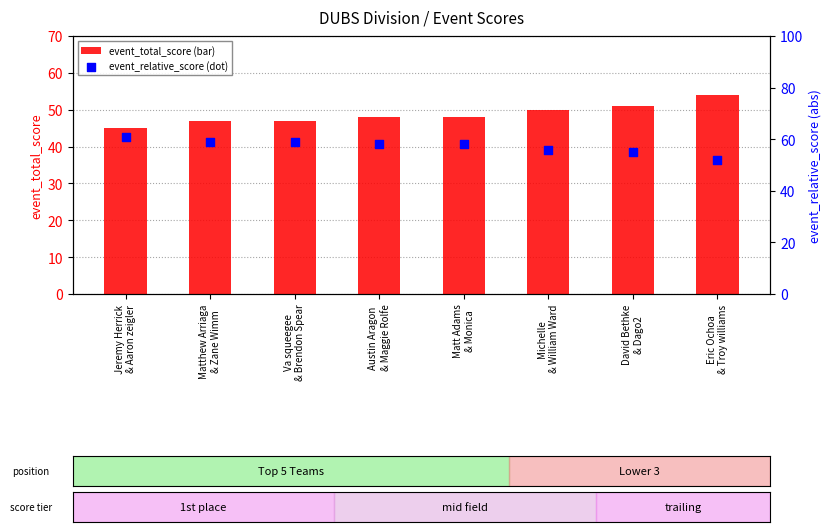

Which series has the largest total across all categories?

event_relative_score